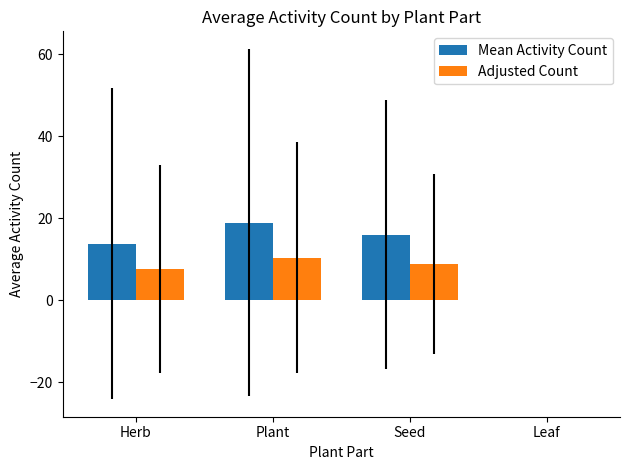

Reading left to right, transcribe all the data shown in this chart.

Mean Activity Count: Herb=13.8	Plant=18.9	Seed=16.0	Leaf=0.0
Adjusted Count: Herb=7.6	Plant=10.4	Seed=8.8	Leaf=0.0